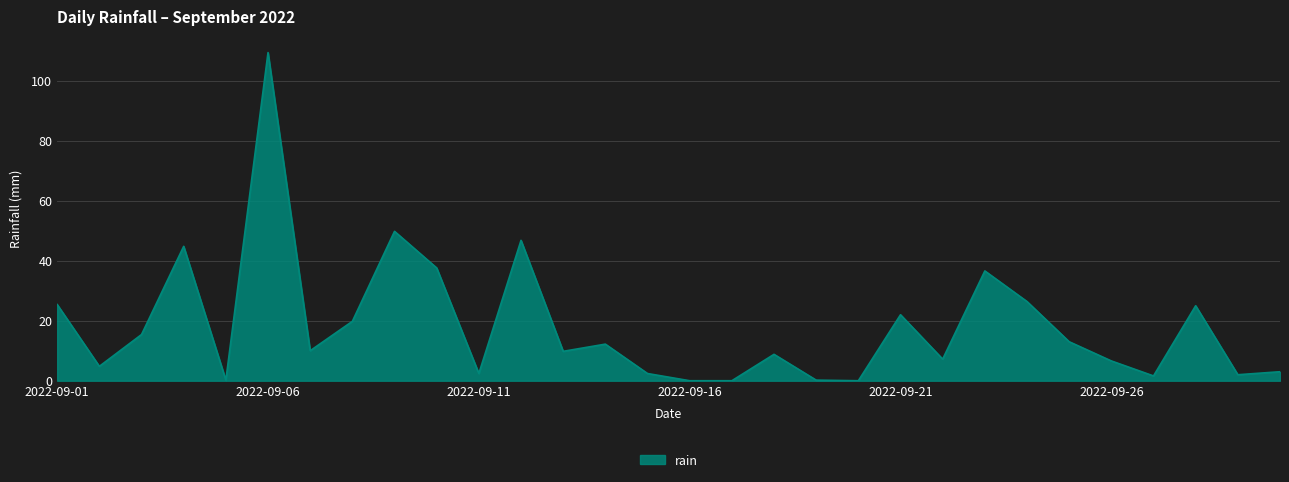

What is the greatest value displayed?

109.4